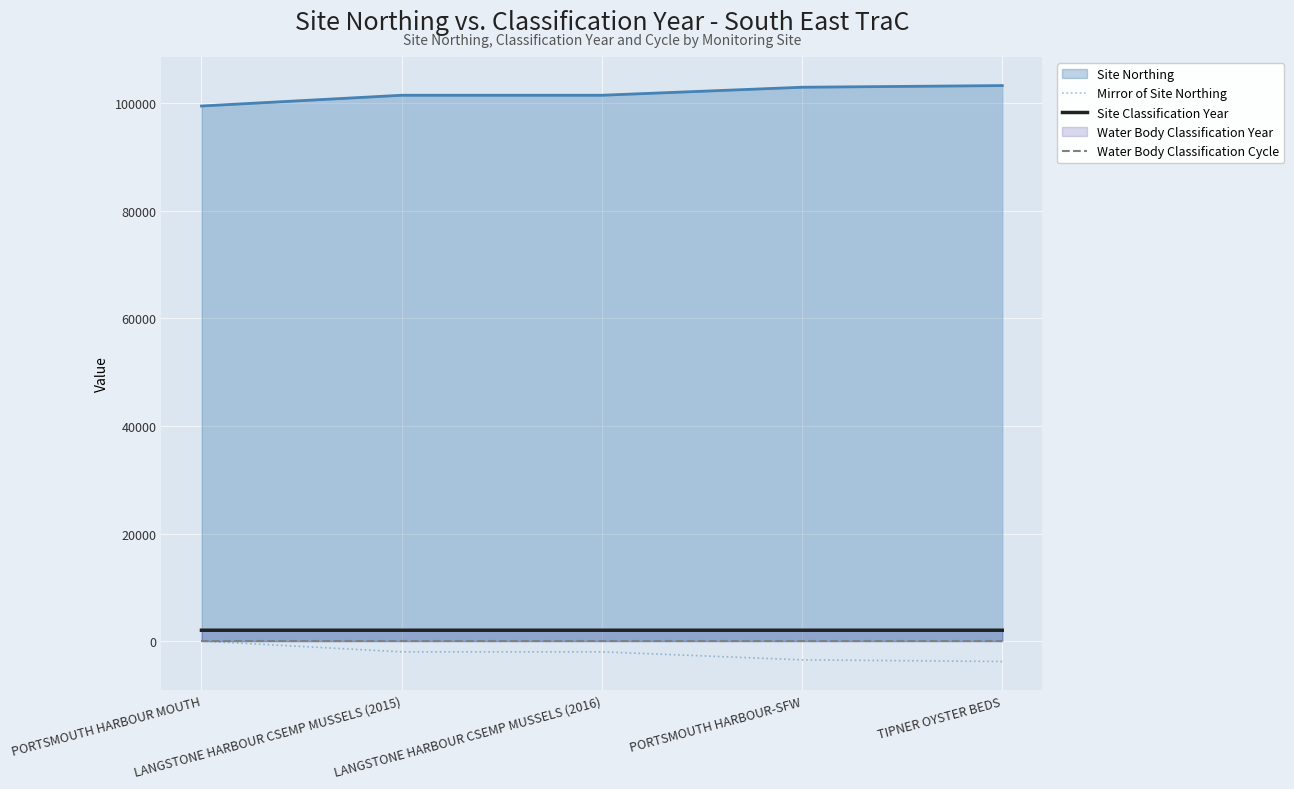

Is the value of Site Classification Year at PORTSMOUTH HARBOUR MOUTH greater than the value of Water Body Classification Cycle at LANGSTONE HARBOUR CSEMP MUSSELS (2015)?

Yes